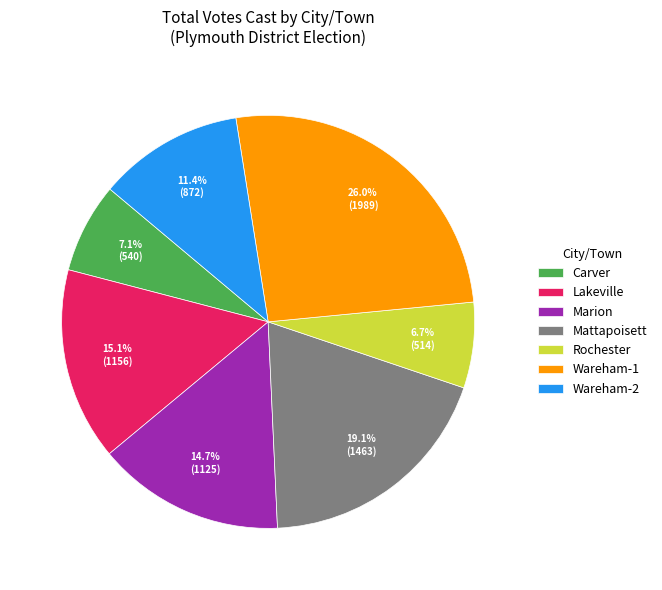

Does Rochester account for over 50% of the chart?

No